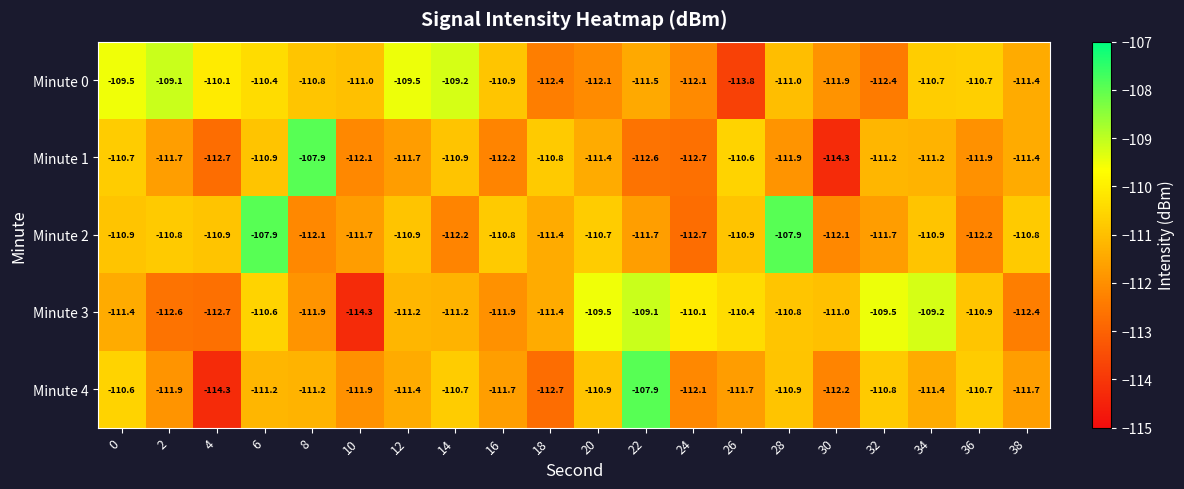

Between 16 and 38, which series saw the biggest shift?

Minute 1